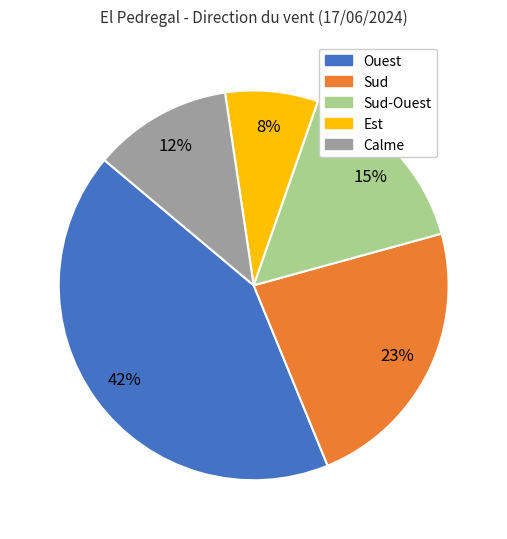

Is there a majority slice in this chart?

No